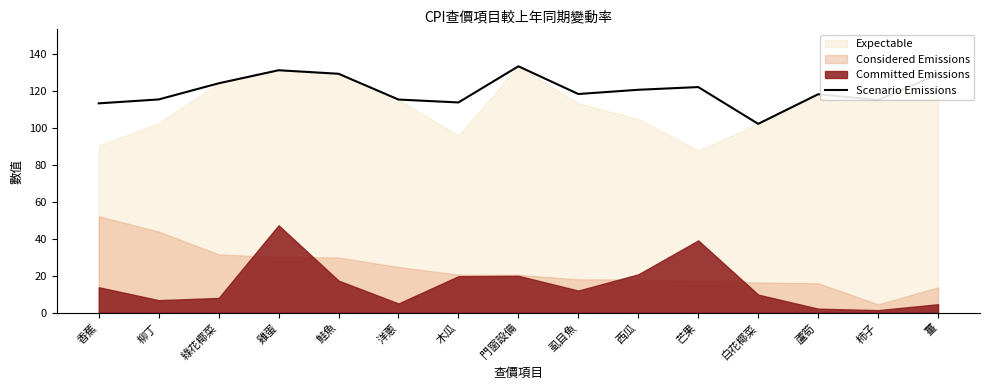

What is the sum of all values?

1804.8